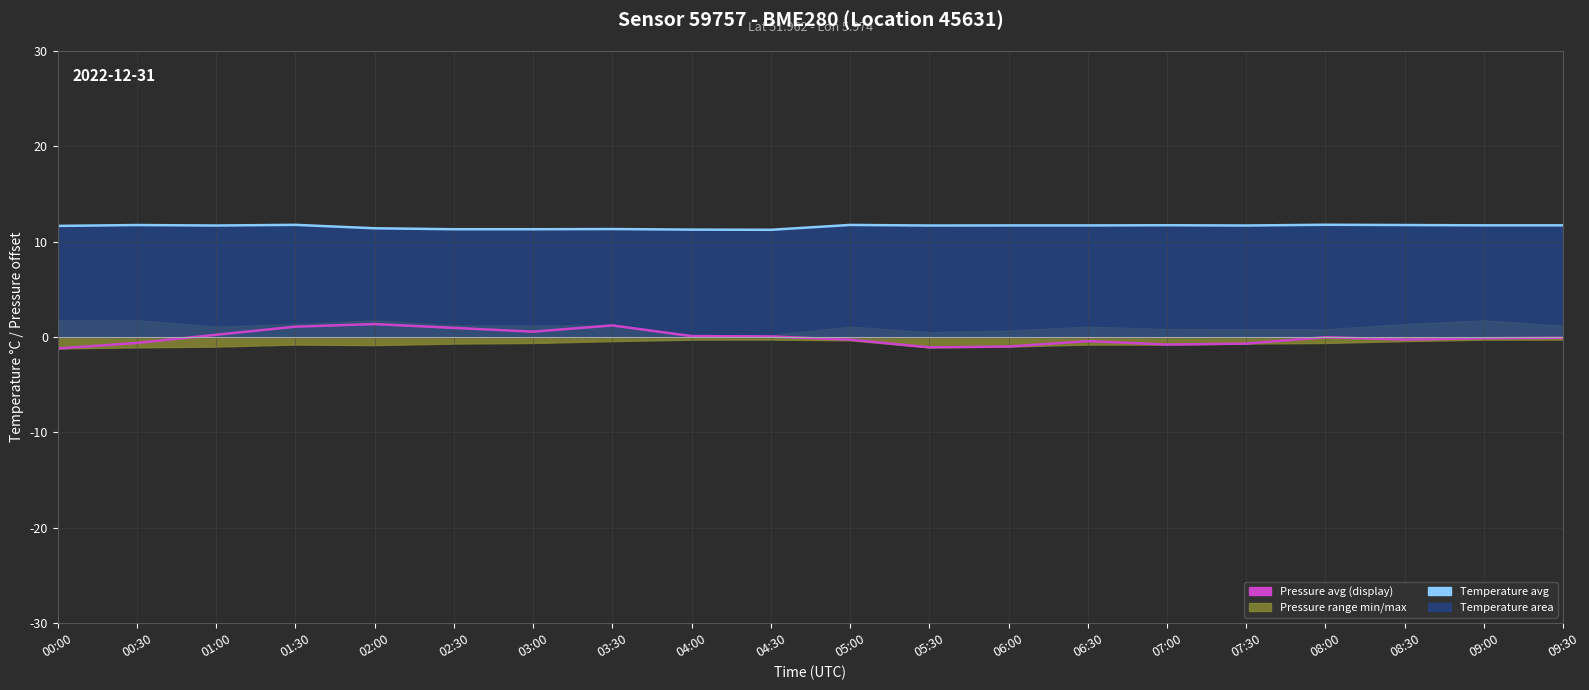

Reading left to right, transcribe all the data shown in this chart.

Pressure avg: 00:00=-1.2	00:30=-0.6	01:00=0.2	01:30=1.1	02:00=1.4	02:30=1.0	03:00=0.6	03:30=1.2	04:00=0.1	04:30=0.1	05:00=-0.3	05:30=-1.1	06:00=-1.0	06:30=-0.4	07:00=-0.8	07:30=-0.7	08:00=-0.0	08:30=-0.3	09:00=-0.1	09:30=-0.1
Temperature avg: 00:00=11.7	00:30=11.7	01:00=11.7	01:30=11.8	02:00=11.4	02:30=11.3	03:00=11.3	03:30=11.3	04:00=11.3	04:30=11.2	05:00=11.8	05:30=11.7	06:00=11.7	06:30=11.7	07:00=11.7	07:30=11.7	08:00=11.8	08:30=11.7	09:00=11.7	09:30=11.7